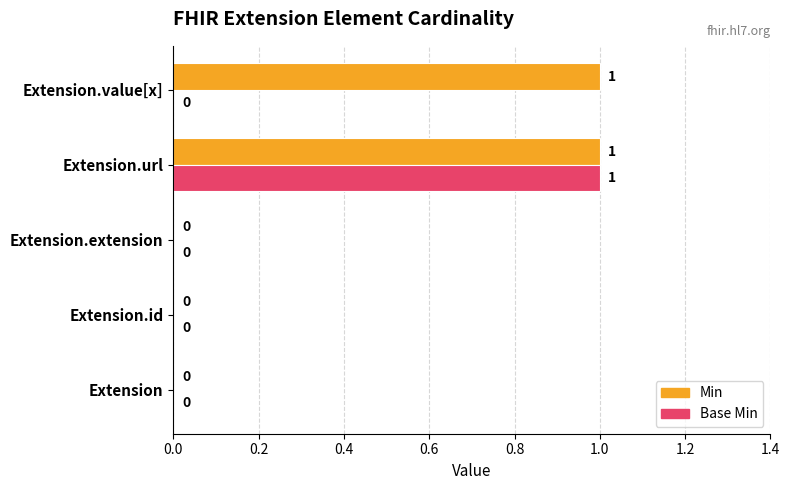

What is the maximum value for Min?

1